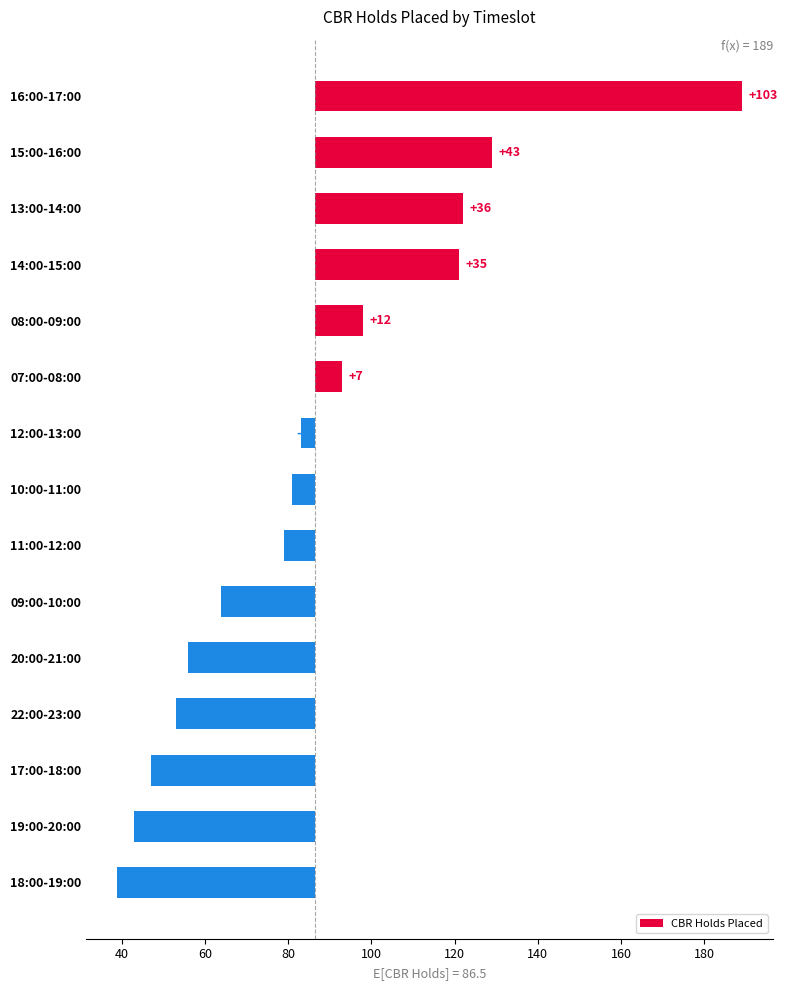

What is the greatest value displayed?

102.5